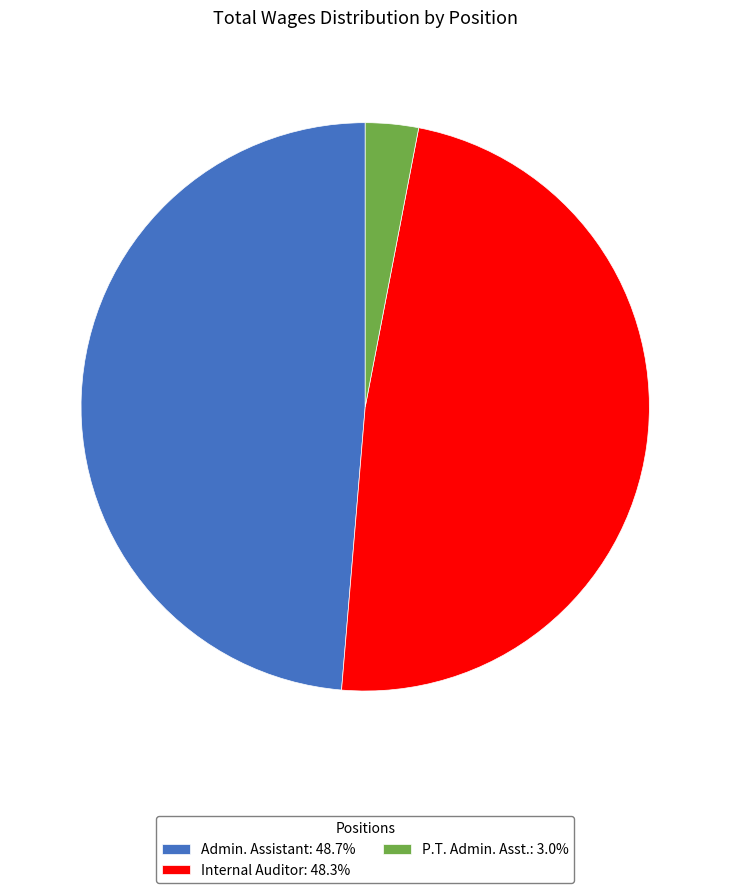

Count the number of slices in the pie.

3